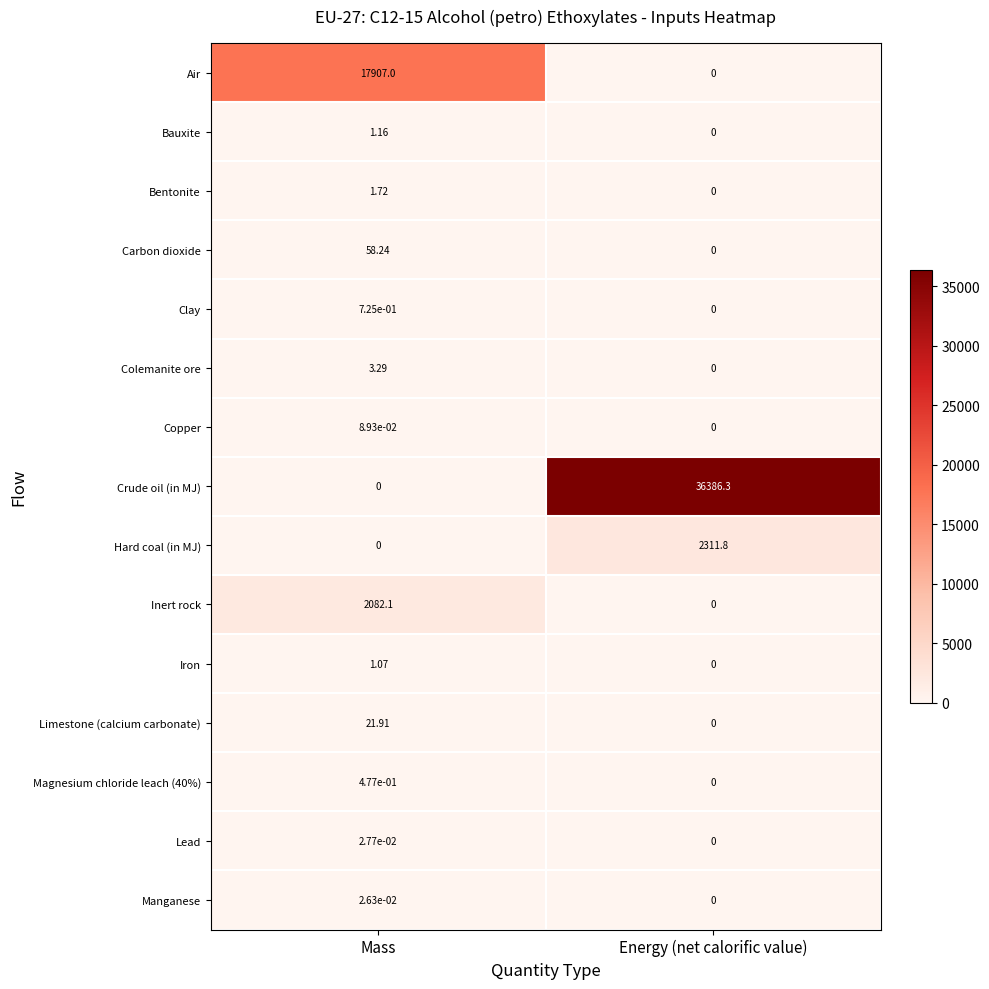

Where is Magnesium chloride leach (40%) nearest to the value 0?

Energy (net calorific value)